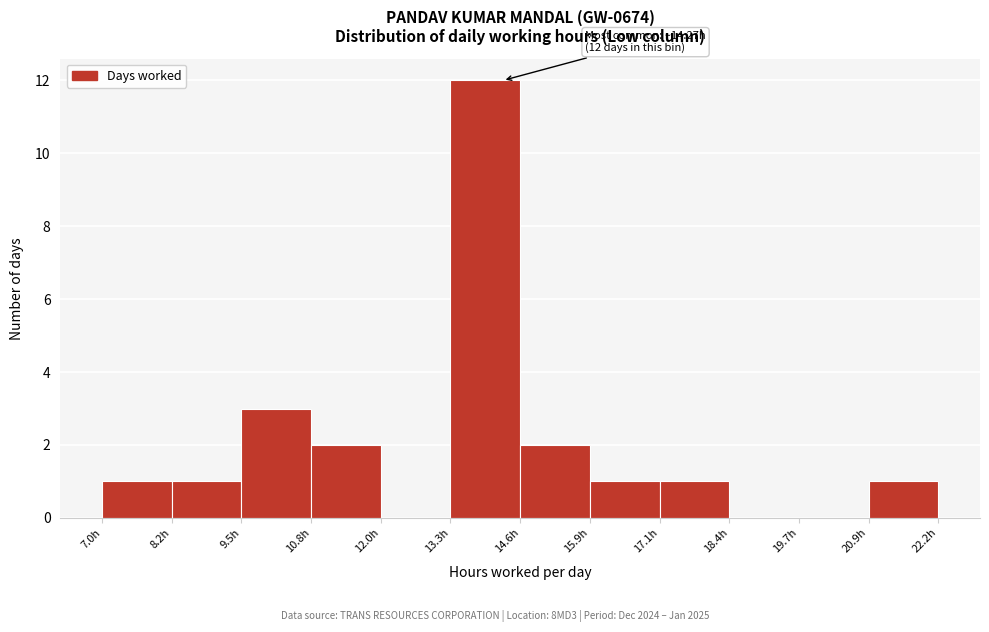

Which range on the x-axis has the tallest bar?

13.4 to 14.6